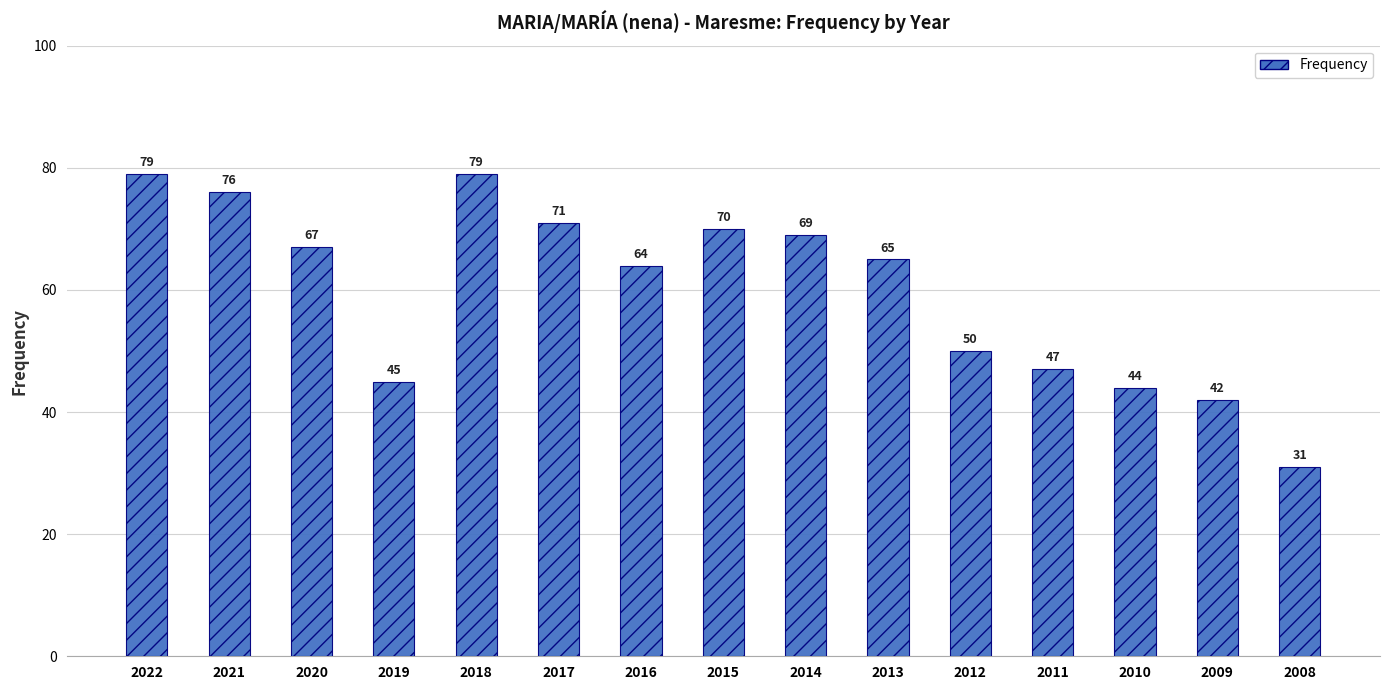

What is the value of the 6th bar from the left?

71